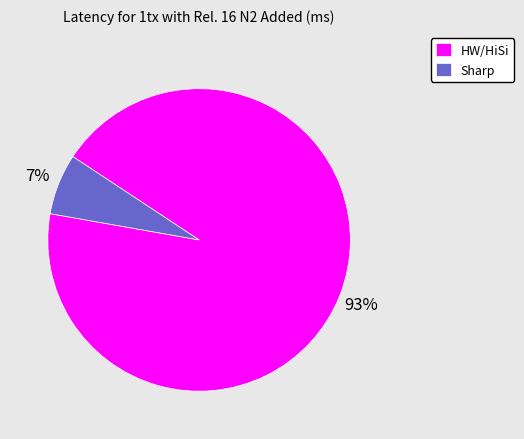

What percentage is the HW/HiSi slice, to the nearest percent?

93%